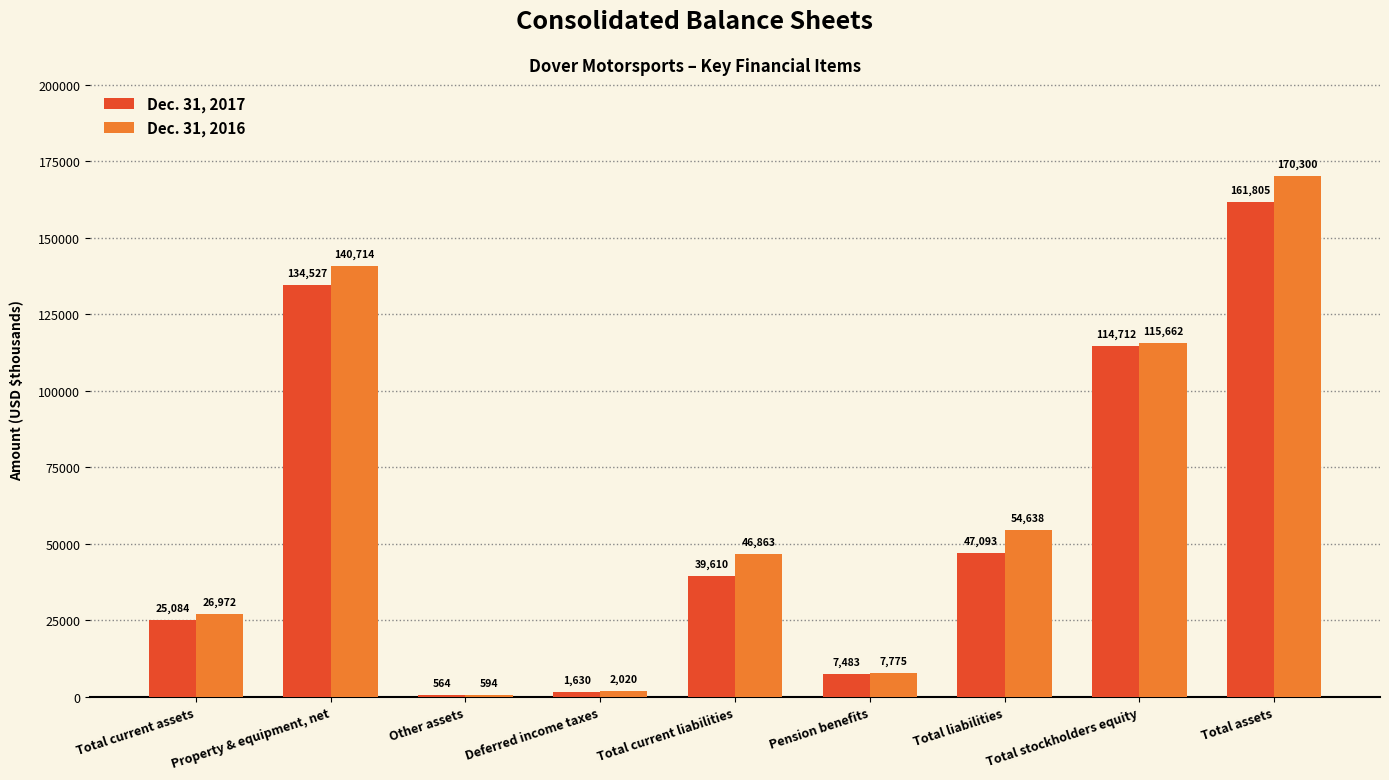

What is the sum of all Dec. 31, 2016 values?

565538